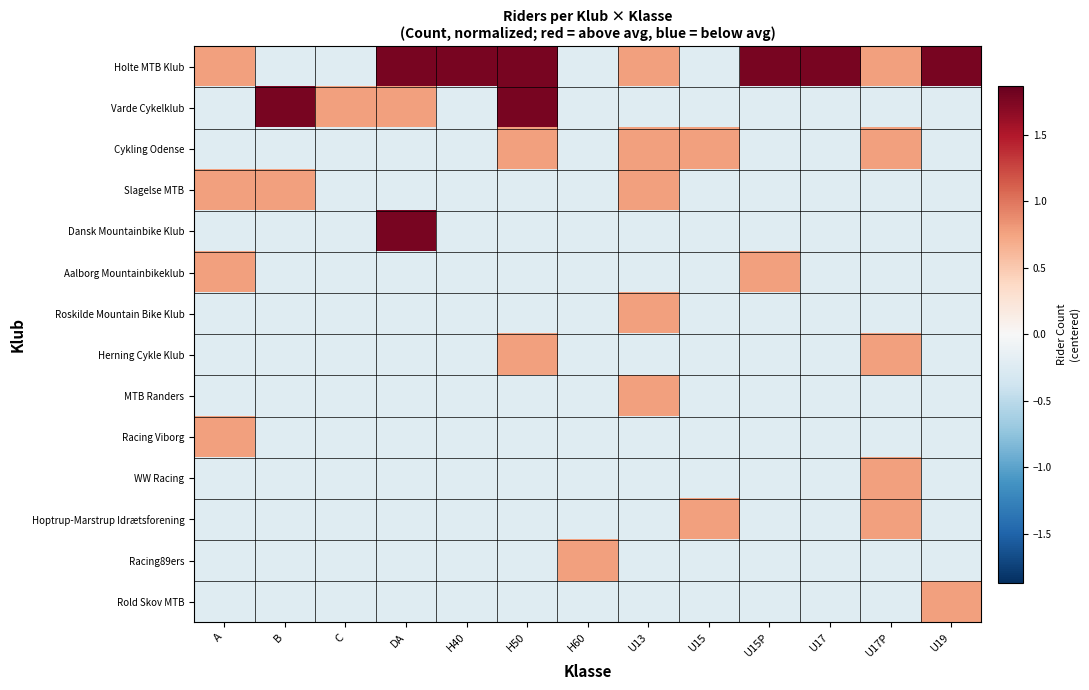

Reading left to right, extract all data points from this chart.

Holte MTB Klub: A=0.8	B=-0.2	C=-0.2	DA=1.8	H40=1.8	H50=1.8	H60=-0.2	U13=0.8	U15=-0.2	U15P=1.8	U17=1.8	U17P=0.8	U19=1.8
Varde Cykelklub: A=-0.2	B=1.8	C=0.8	DA=0.8	H40=-0.2	H50=1.8	H60=-0.2	U13=-0.2	U15=-0.2	U15P=-0.2	U17=-0.2	U17P=-0.2	U19=-0.2
Cykling Odense: A=-0.2	B=-0.2	C=-0.2	DA=-0.2	H40=-0.2	H50=0.8	H60=-0.2	U13=0.8	U15=0.8	U15P=-0.2	U17=-0.2	U17P=0.8	U19=-0.2
Slagelse MTB: A=0.8	B=0.8	C=-0.2	DA=-0.2	H40=-0.2	H50=-0.2	H60=-0.2	U13=0.8	U15=-0.2	U15P=-0.2	U17=-0.2	U17P=-0.2	U19=-0.2
Dansk Mountainbike Klub: A=-0.2	B=-0.2	C=-0.2	DA=1.8	H40=-0.2	H50=-0.2	H60=-0.2	U13=-0.2	U15=-0.2	U15P=-0.2	U17=-0.2	U17P=-0.2	U19=-0.2
Aalborg Mountainbikeklub: A=0.8	B=-0.2	C=-0.2	DA=-0.2	H40=-0.2	H50=-0.2	H60=-0.2	U13=-0.2	U15=-0.2	U15P=0.8	U17=-0.2	U17P=-0.2	U19=-0.2
Roskilde Mountain Bike Klub: A=-0.2	B=-0.2	C=-0.2	DA=-0.2	H40=-0.2	H50=-0.2	H60=-0.2	U13=0.8	U15=-0.2	U15P=-0.2	U17=-0.2	U17P=-0.2	U19=-0.2
Herning Cykle Klub: A=-0.2	B=-0.2	C=-0.2	DA=-0.2	H40=-0.2	H50=0.8	H60=-0.2	U13=-0.2	U15=-0.2	U15P=-0.2	U17=-0.2	U17P=0.8	U19=-0.2
MTB Randers: A=-0.2	B=-0.2	C=-0.2	DA=-0.2	H40=-0.2	H50=-0.2	H60=-0.2	U13=0.8	U15=-0.2	U15P=-0.2	U17=-0.2	U17P=-0.2	U19=-0.2
Racing Viborg: A=0.8	B=-0.2	C=-0.2	DA=-0.2	H40=-0.2	H50=-0.2	H60=-0.2	U13=-0.2	U15=-0.2	U15P=-0.2	U17=-0.2	U17P=-0.2	U19=-0.2
WW Racing: A=-0.2	B=-0.2	C=-0.2	DA=-0.2	H40=-0.2	H50=-0.2	H60=-0.2	U13=-0.2	U15=-0.2	U15P=-0.2	U17=-0.2	U17P=0.8	U19=-0.2
Hoptrup-Marstrup Idrætsforening: A=-0.2	B=-0.2	C=-0.2	DA=-0.2	H40=-0.2	H50=-0.2	H60=-0.2	U13=-0.2	U15=0.8	U15P=-0.2	U17=-0.2	U17P=0.8	U19=-0.2
Racing89ers: A=-0.2	B=-0.2	C=-0.2	DA=-0.2	H40=-0.2	H50=-0.2	H60=0.8	U13=-0.2	U15=-0.2	U15P=-0.2	U17=-0.2	U17P=-0.2	U19=-0.2
Rold Skov MTB: A=-0.2	B=-0.2	C=-0.2	DA=-0.2	H40=-0.2	H50=-0.2	H60=-0.2	U13=-0.2	U15=-0.2	U15P=-0.2	U17=-0.2	U17P=-0.2	U19=0.8